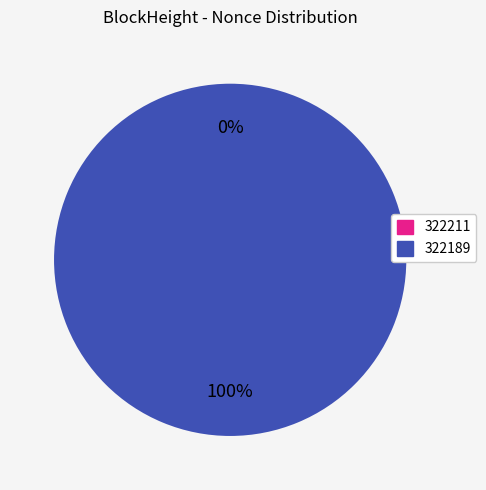

Which slice represents more than half of the pie?

322189